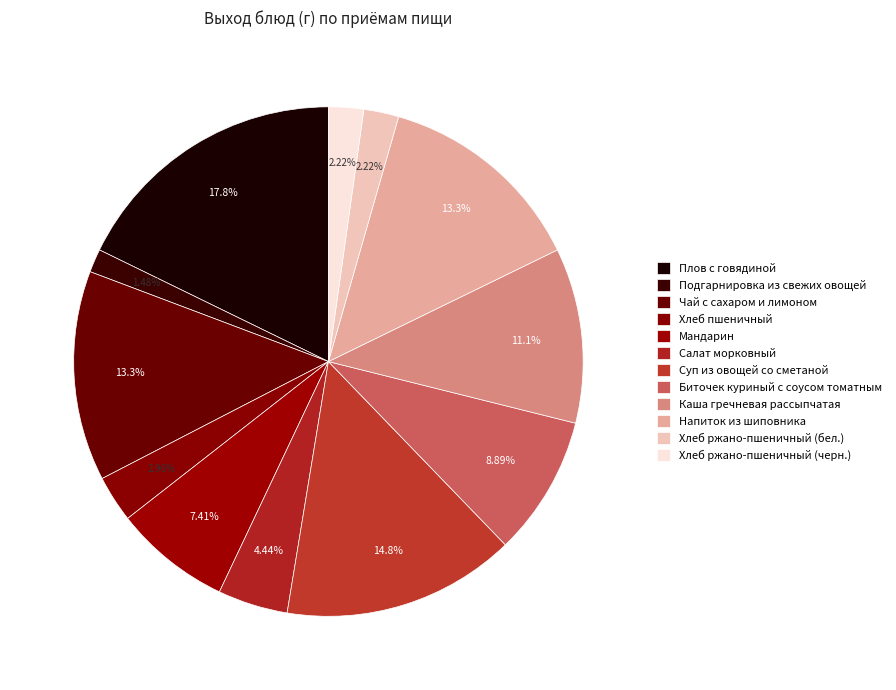

How many slices are in this pie chart?

12